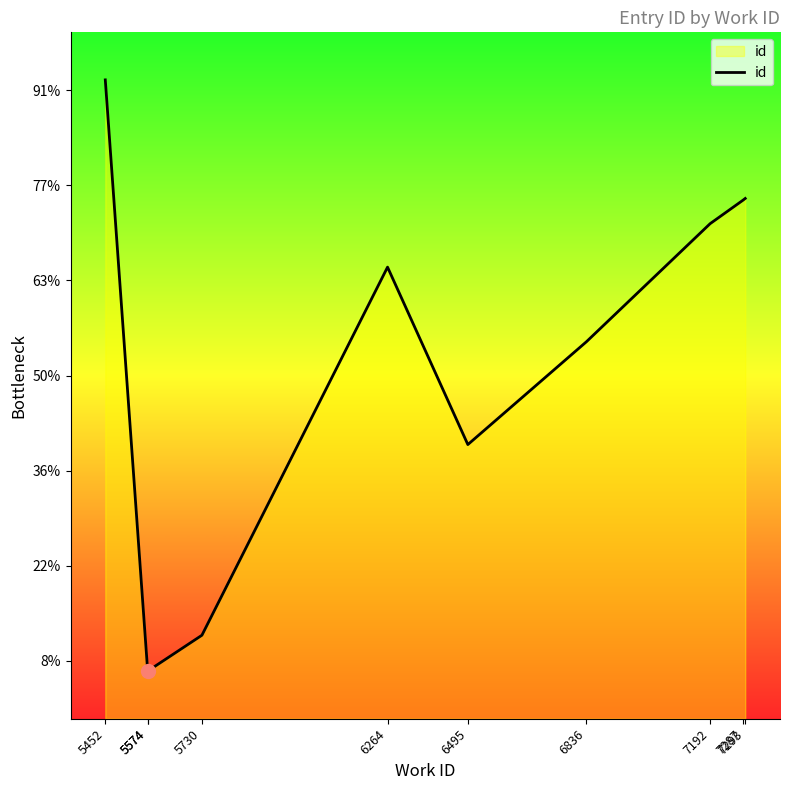

Which has a higher value, 5452 or 6836?

5452